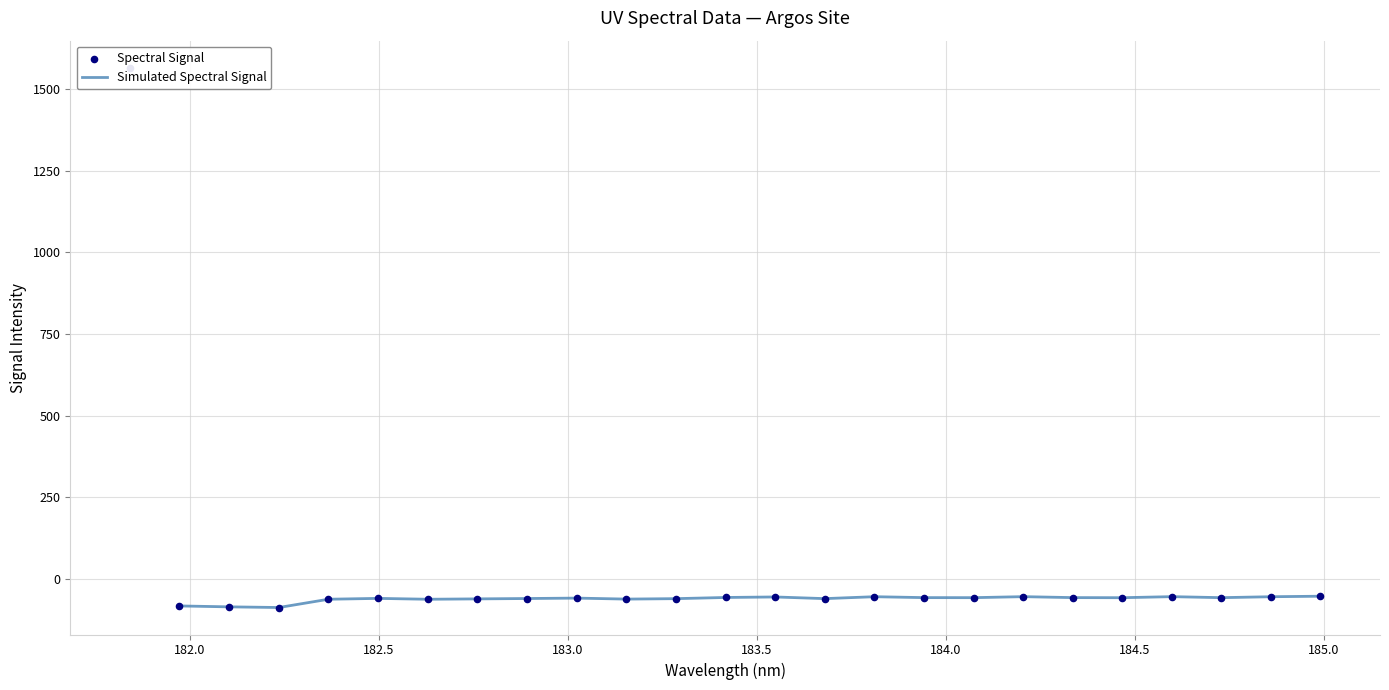

What is the change in value from 182.7613026778 to 184.0735234058?

+3.7